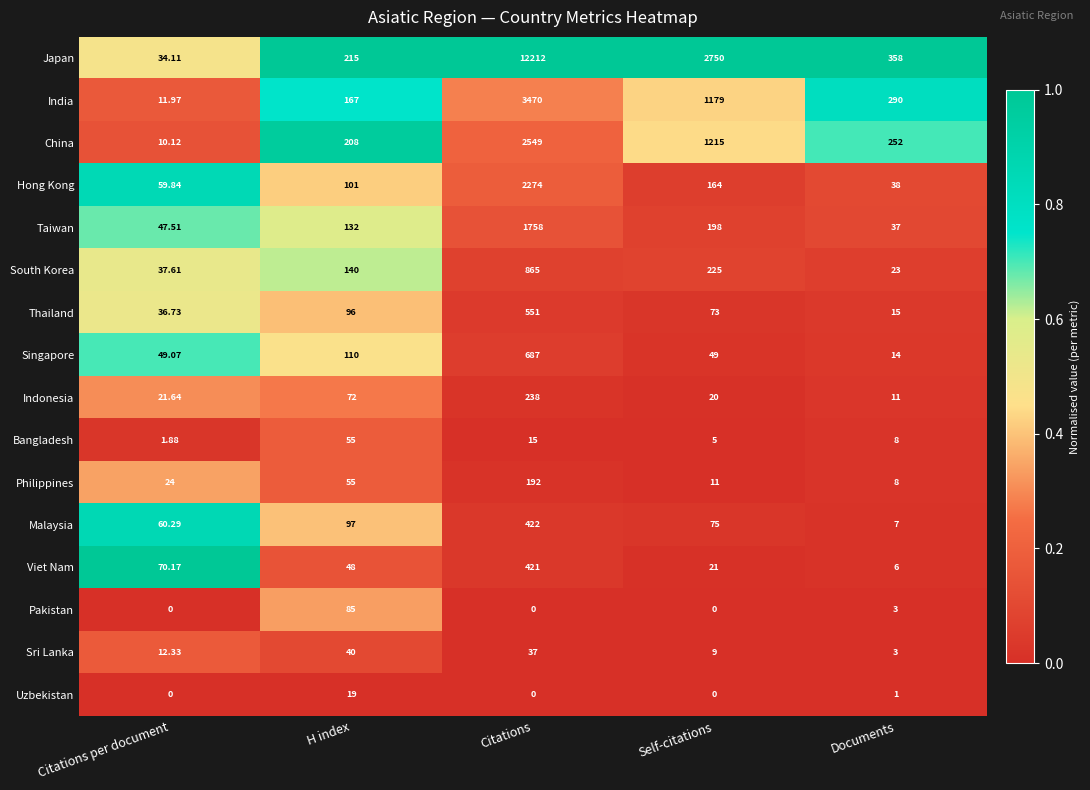

At which category is the sum across all series the highest?

Citations